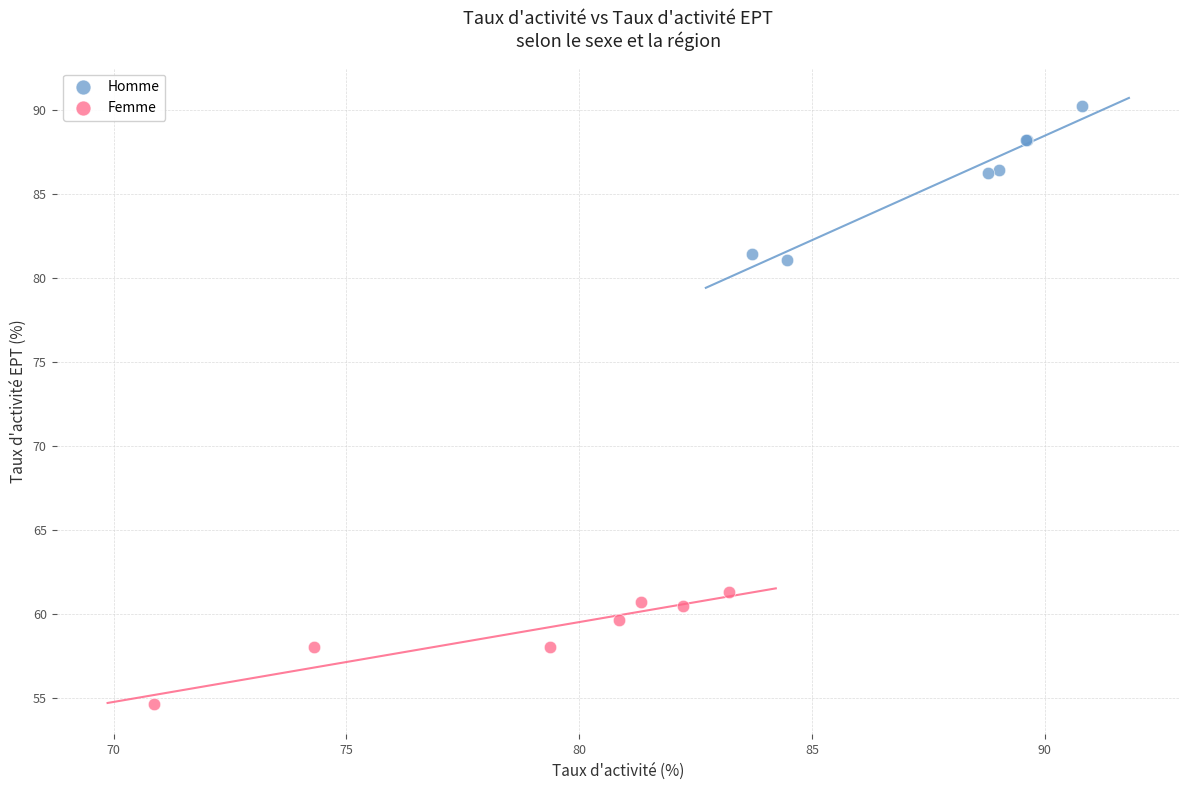

Which series has the widest spread of Y values?

Homme